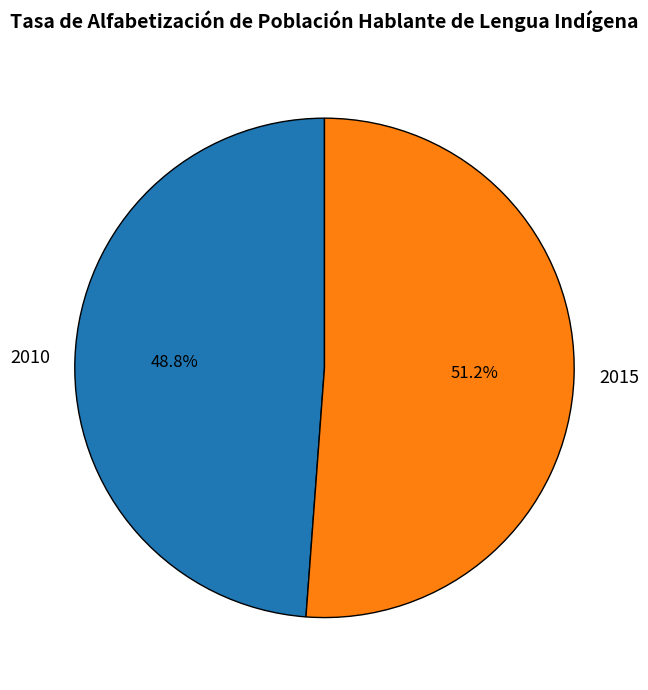

To the nearest percent, what is the combined percentage of 2015 and 2010?

100%